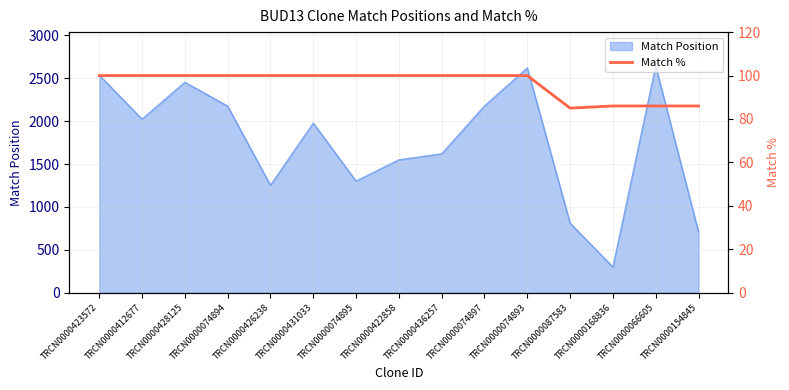

What is the highest value of the Match Position series?

2641